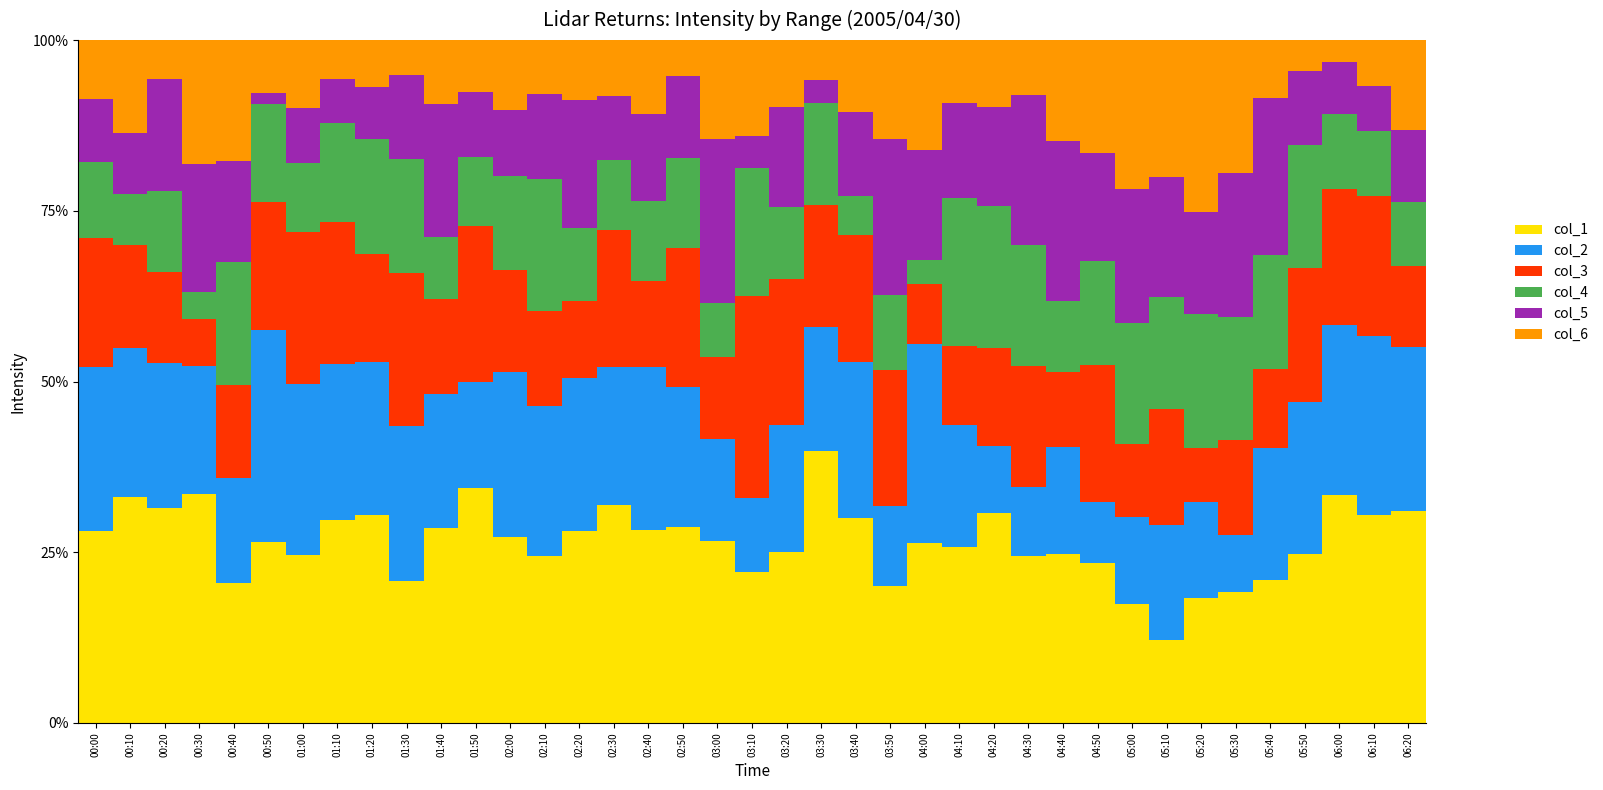

What are all the series names shown in the legend?

col_1, col_2, col_3, col_4, col_5, col_6